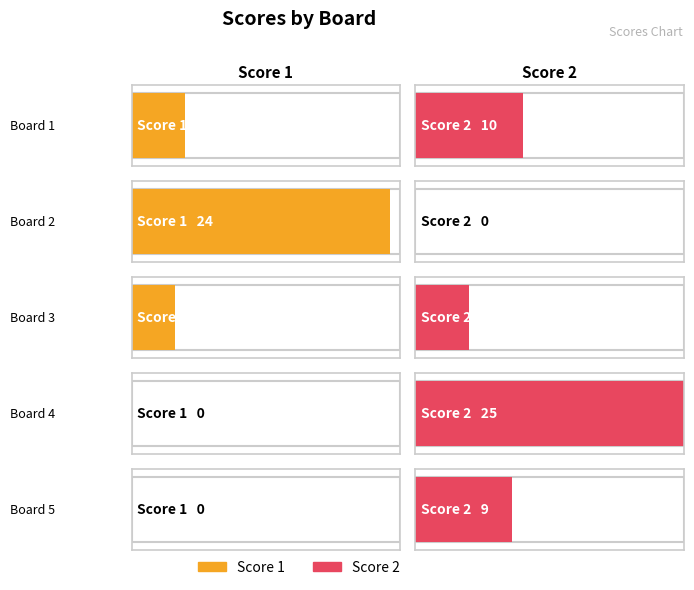

At how many categories does at least one series exceed 11?

2